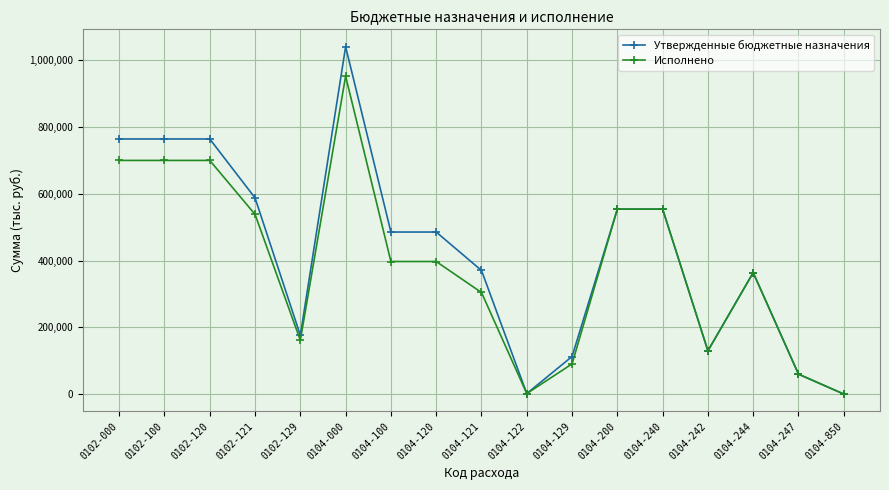

What is the maximum value shown in the chart?

1039778.0